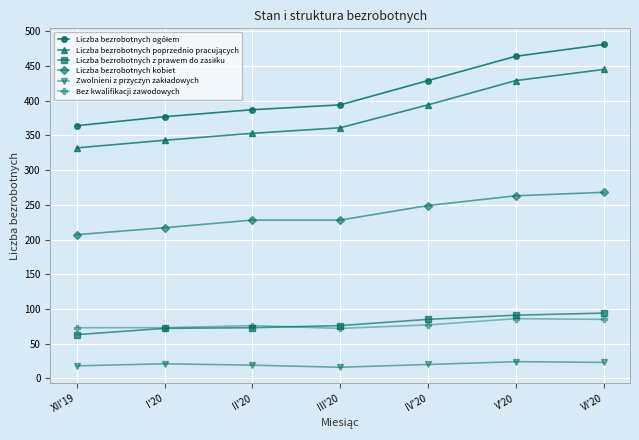

True or false: Liczba bezrobotnych kobiet and Bez kwalifikacji zawodowych cross at least once.

False